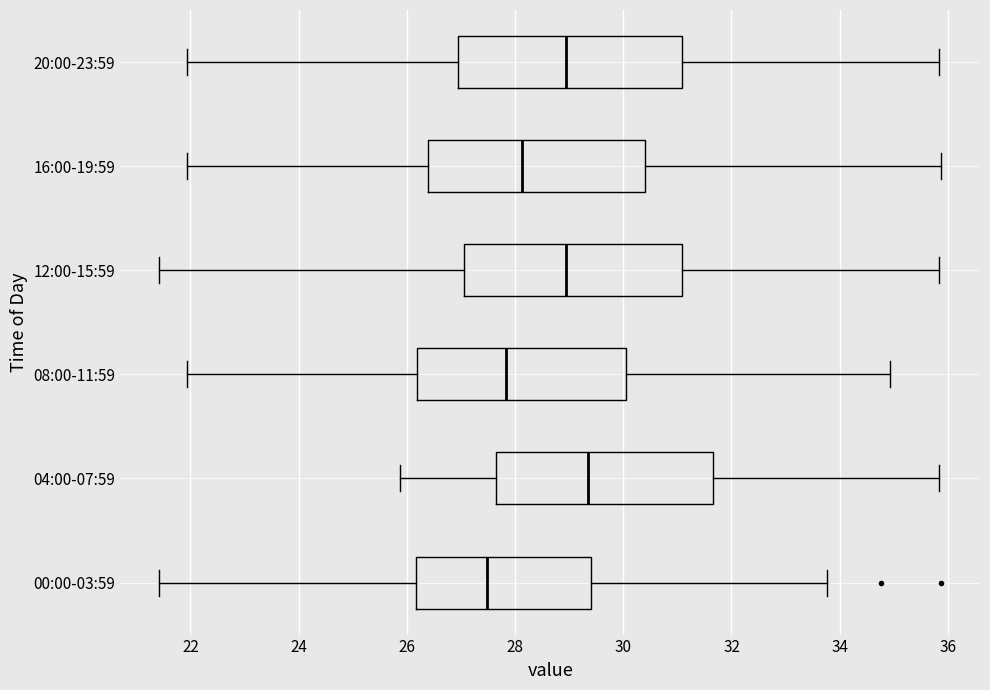

Where does the right whisker of the box for 00:00-03:59 end on the x-axis? The values are not printed on the chart, so give them approximately, as read against the axis.

33.8